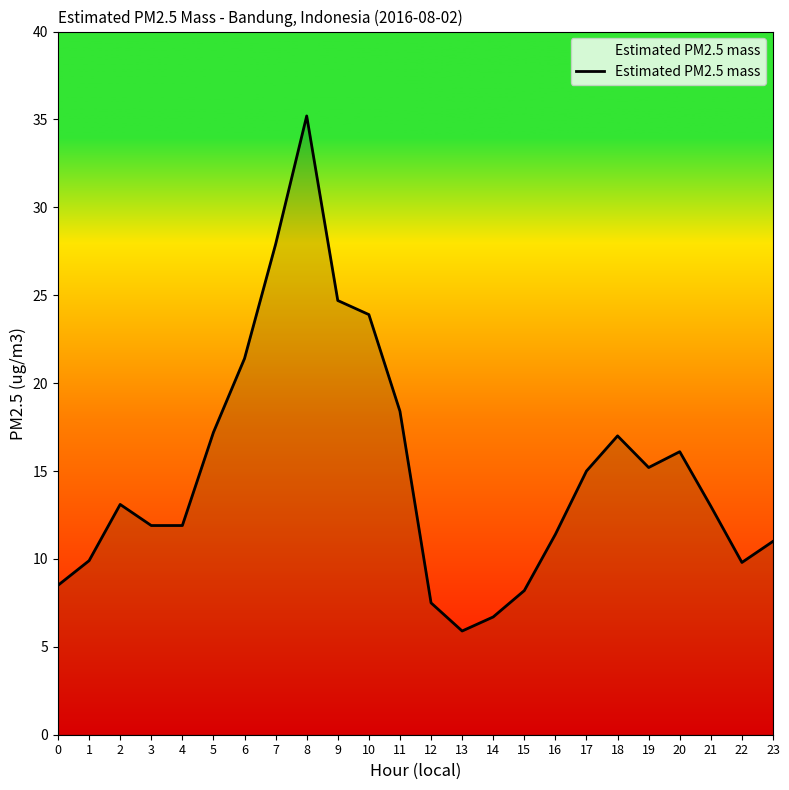

The chart shows a value of 5.9 at 13. True or false?

True